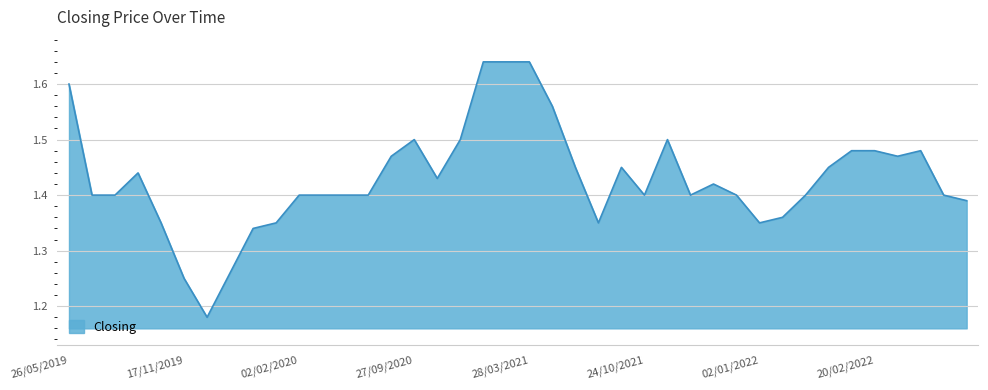

What is the difference between the maximum and minimum values?

0.5